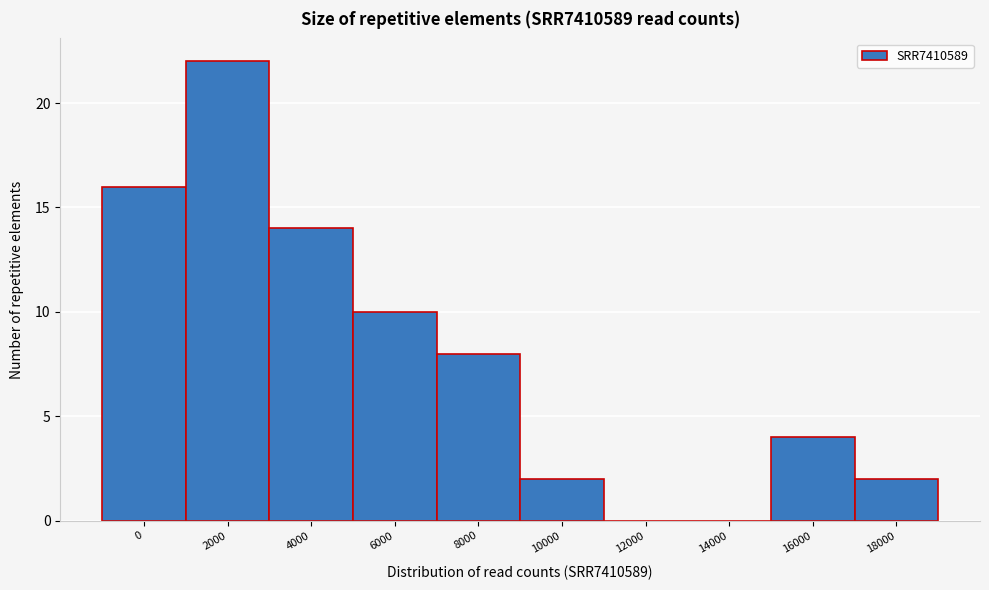

Reading left to right, what are all the values shown in this chart?

0=16	2000=22	4000=14	6000=10	8000=8	10000=2	12000=0	14000=0	16000=4	18000=2